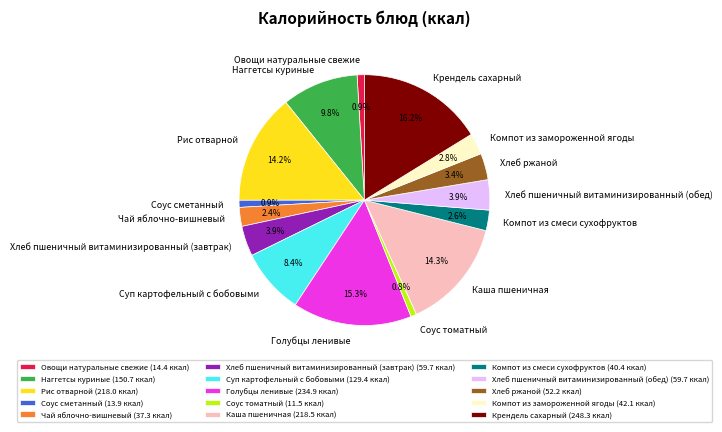

Is it true that Голубцы ленивые is 15% of the pie?

True